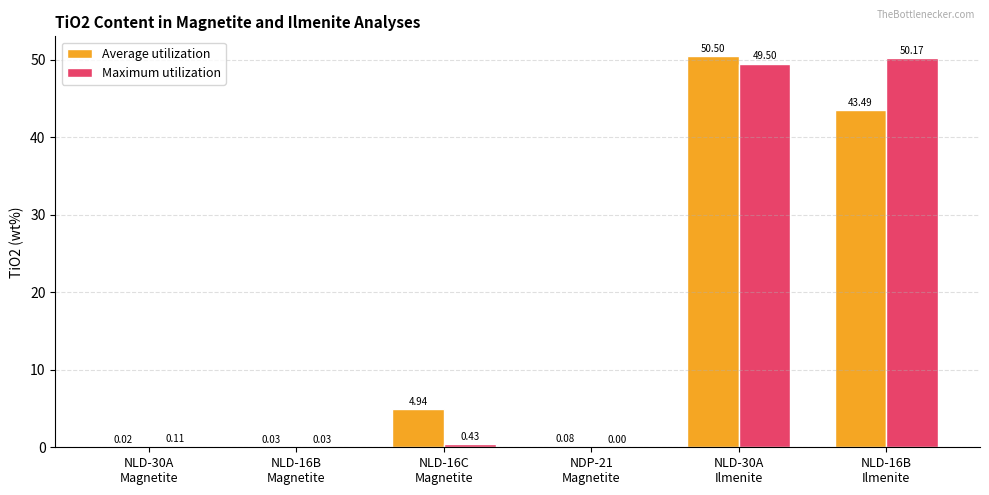

What is the total value across all series at NLD-30A
Ilmenite?

100.0